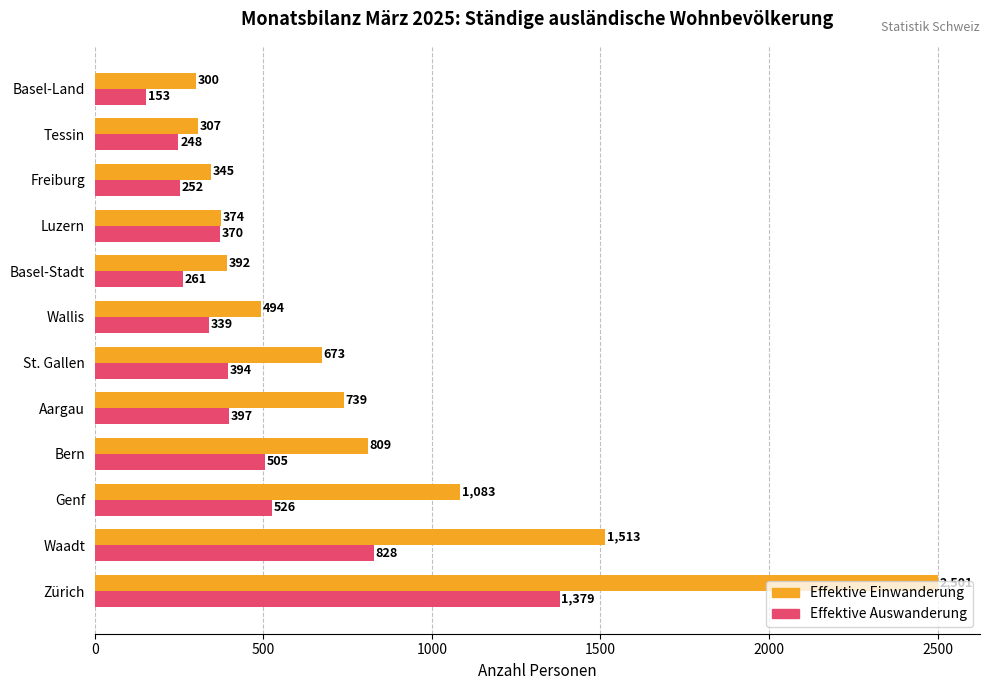

What is the approximate value of Effektive Einwanderung at Basel-Stadt?

392